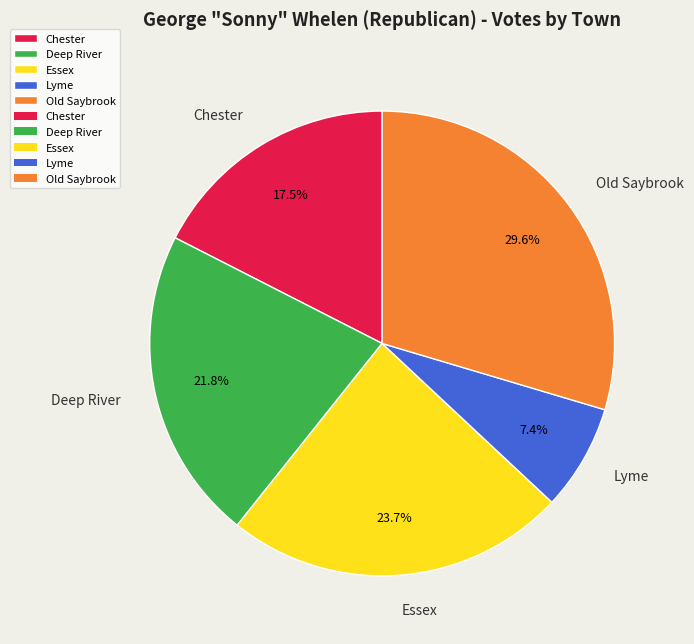

To the nearest percent, what is the combined percentage of Deep River and Old Saybrook?

51%